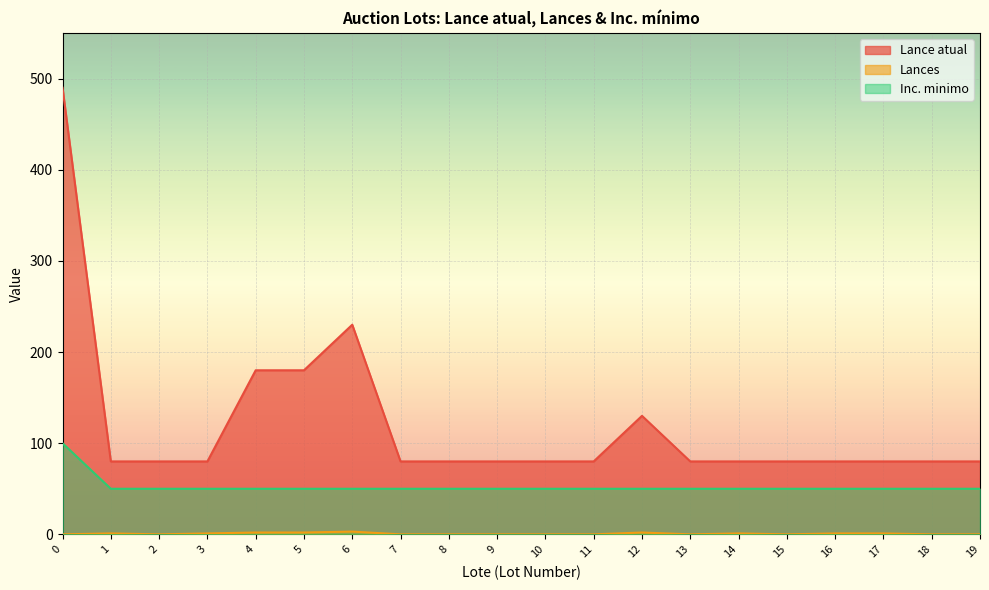

Reading left to right, transcribe all the data shown in this chart.

Lance atual: 490	80	80	80	180	180	230	80	80	80	80	80	130	80	80	80	80	80	80	80
Lances: 0	1	0	1	2	2	3	0	0	0	0	0	2	0	1	0	1	1	0	0
Inc. minimo: 100	50	50	50	50	50	50	50	50	50	50	50	50	50	50	50	50	50	50	50